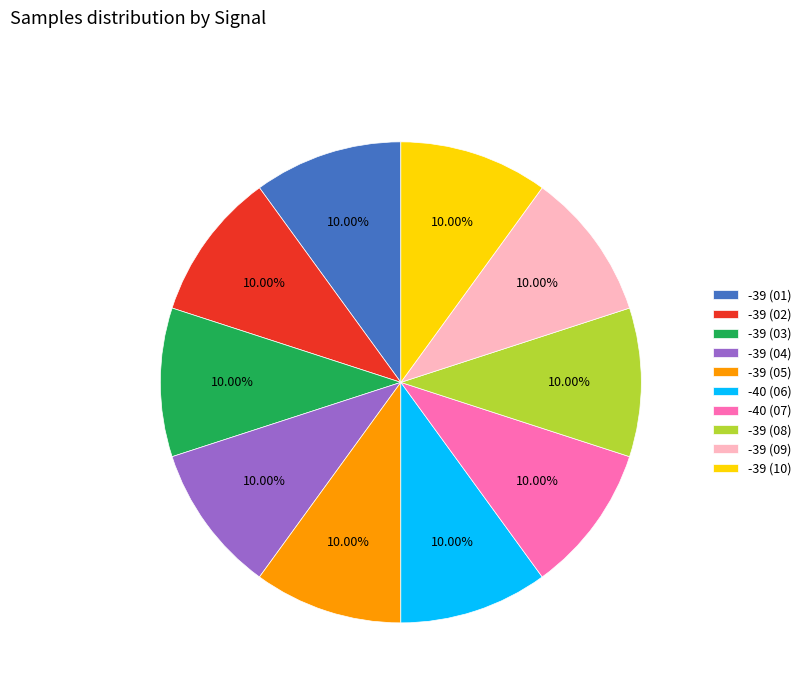

Count the number of slices in the pie.

10